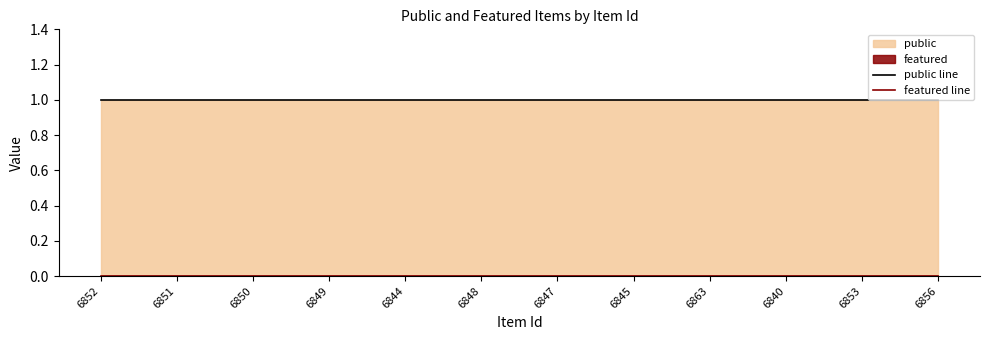

What is the sum of the public line values at 6851 and 6852?

2